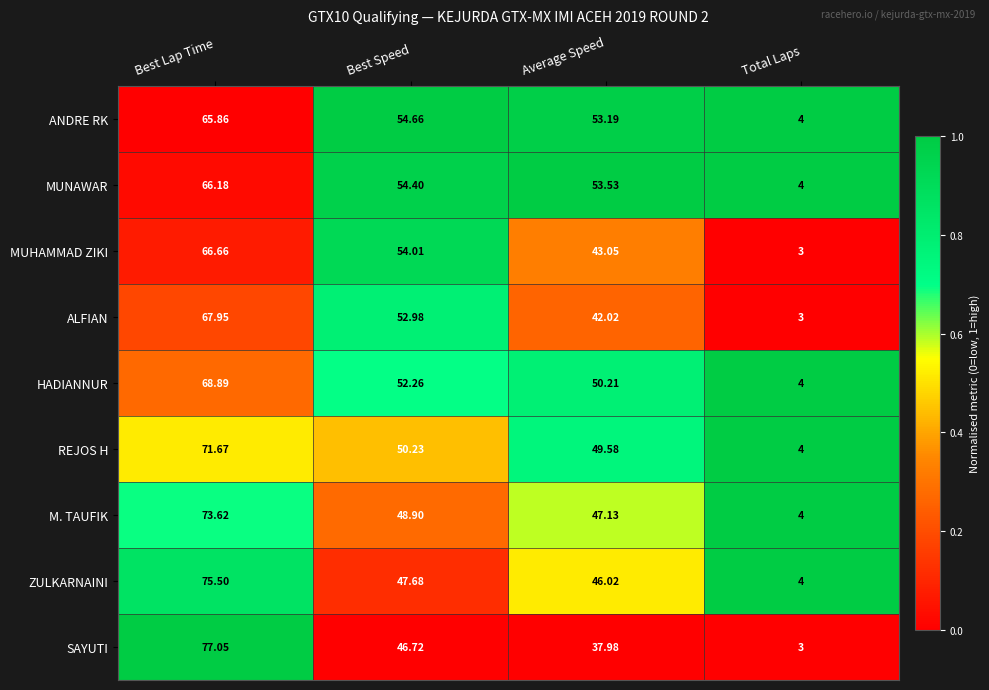

At Best Lap Time, list the series in order from largest to smallest.

SAYUTI, ZULKARNAINI, M. TAUFIK, REJOS H, HADIANNUR, ALFIAN, MUHAMMAD ZIKI, MUNAWAR, ANDRE RK